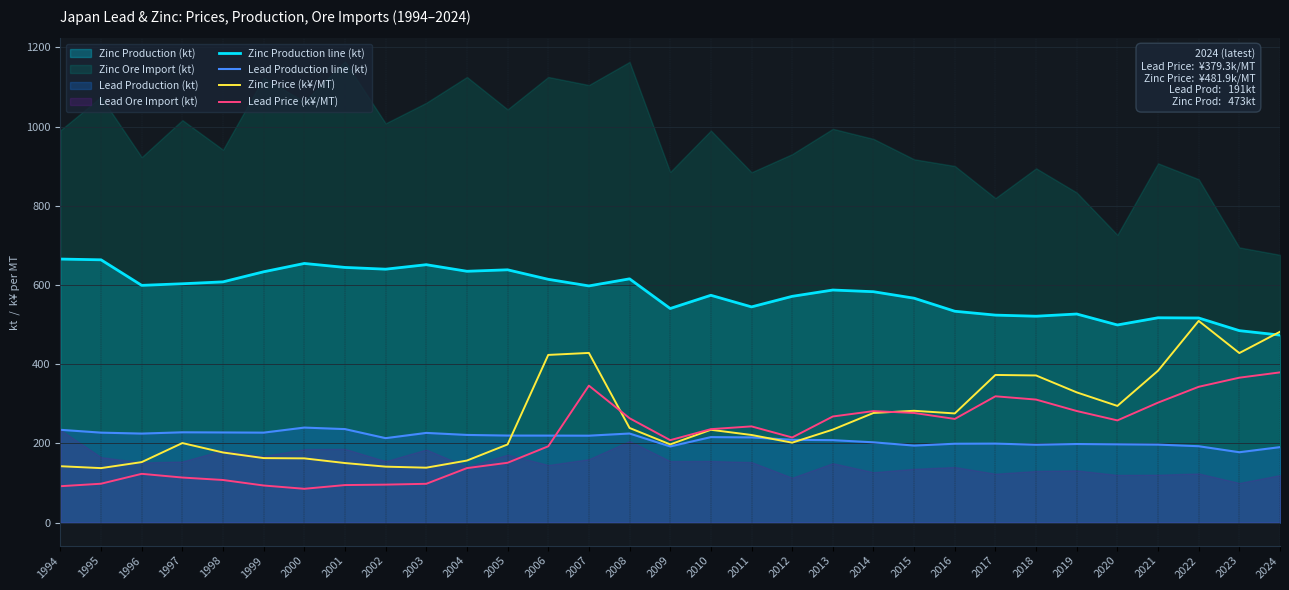

True or false: Lead Production line (kt) and Zinc Production line (kt) cross at least once.

False